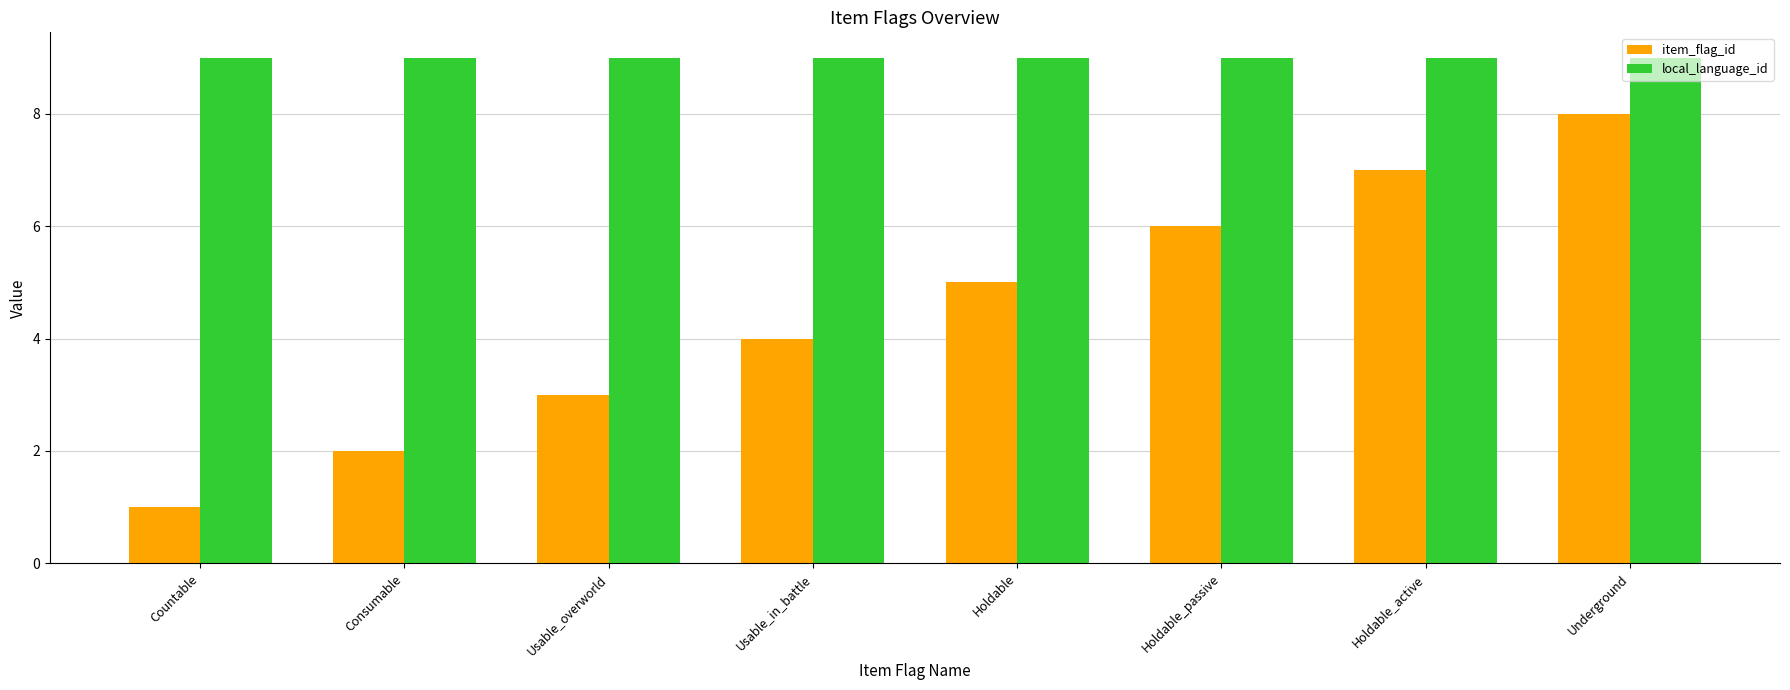

What is the sum of all local_language_id values?

72